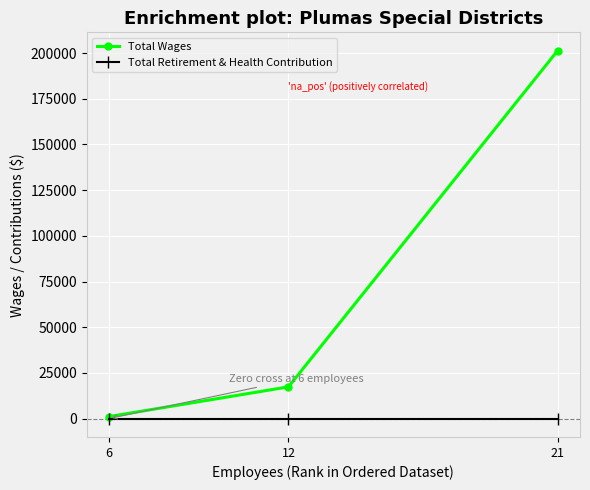

How many data points does each series have?

3